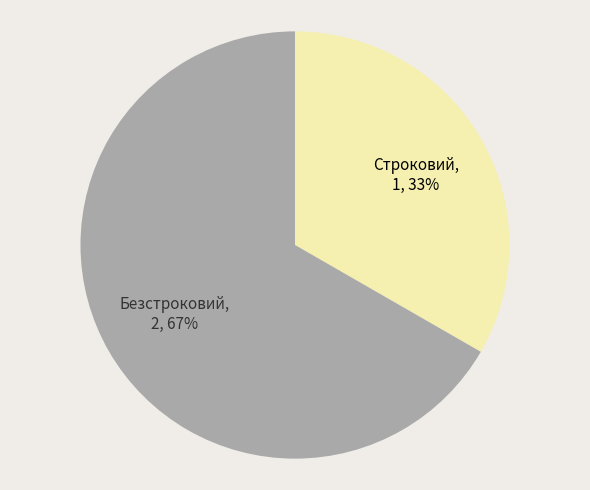

What percentage is the Строковий slice, to the nearest percent?

33%